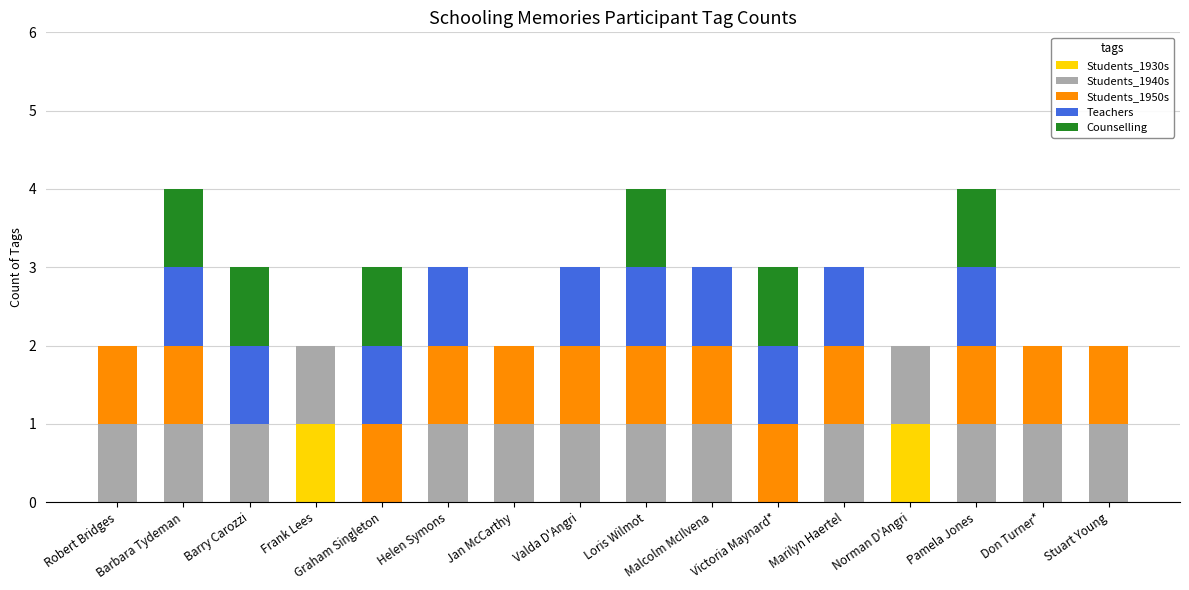

What position from the left is Don Turner*?

15